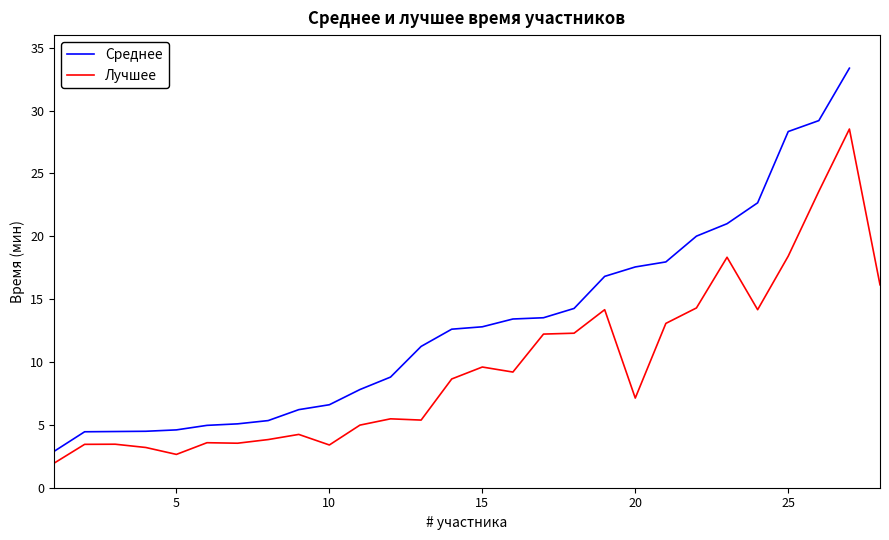

The value of Среднее at 5 is 4.6. True or false?

True